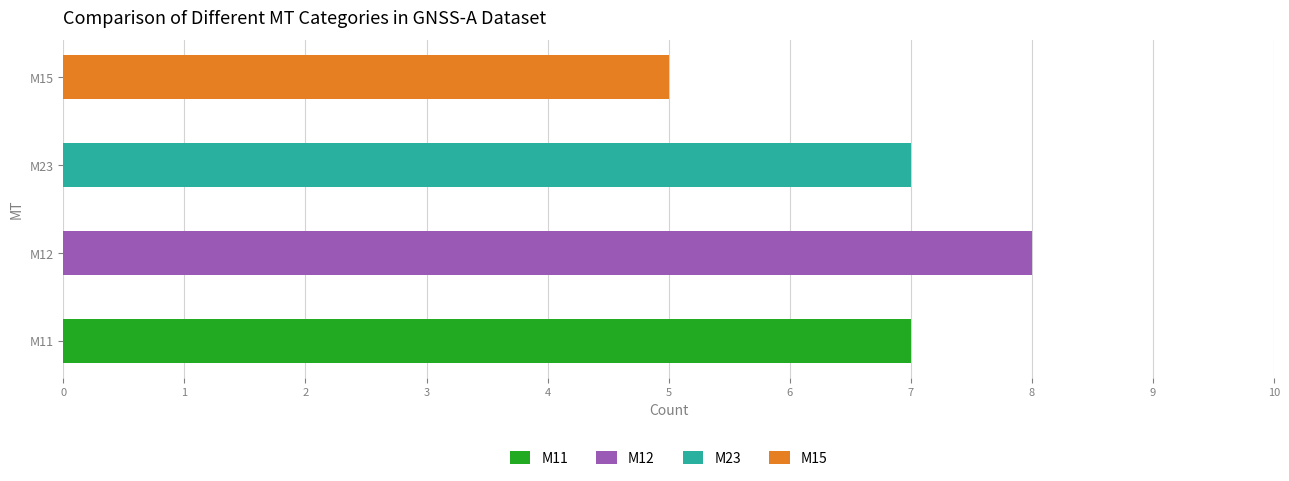

What is the label of the 4th bar from the right?

M11